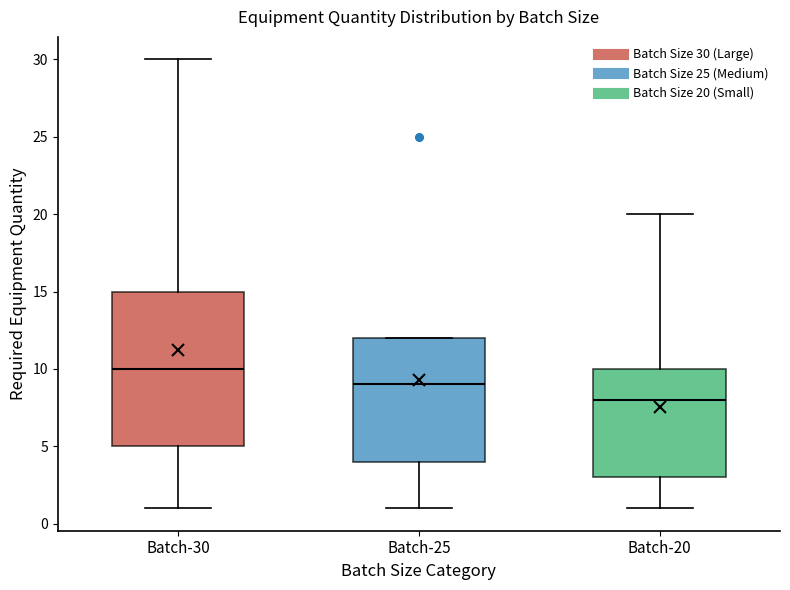

Comparing the boxes themselves (not the whiskers), which one is the tallest?

Batch-30